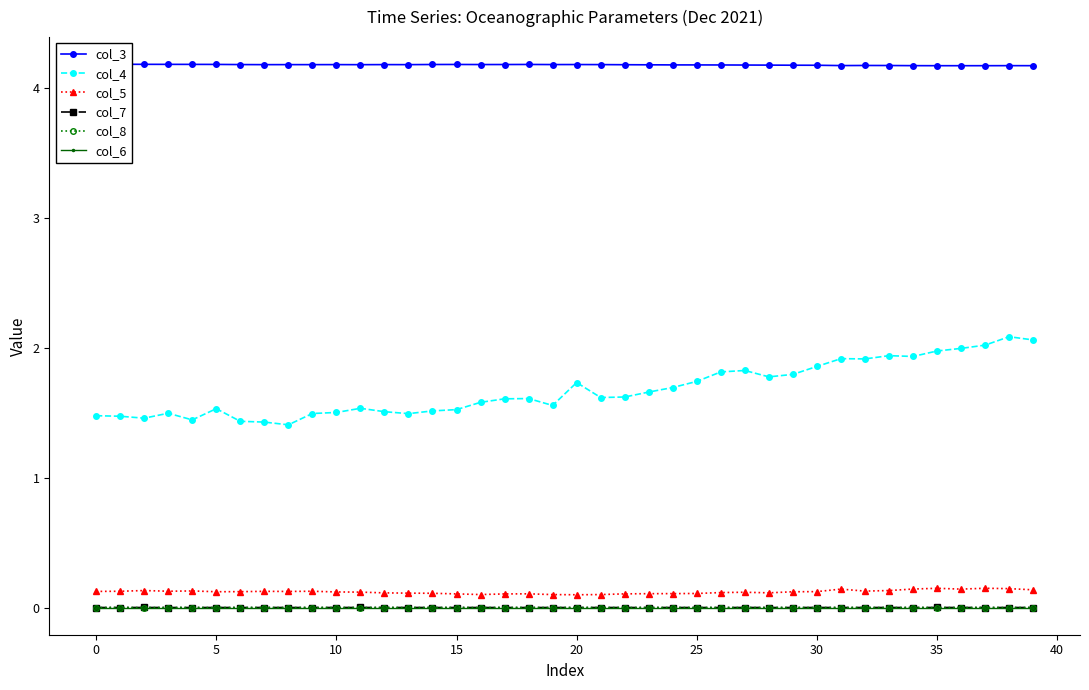

How many distinct data groups are displayed?

6